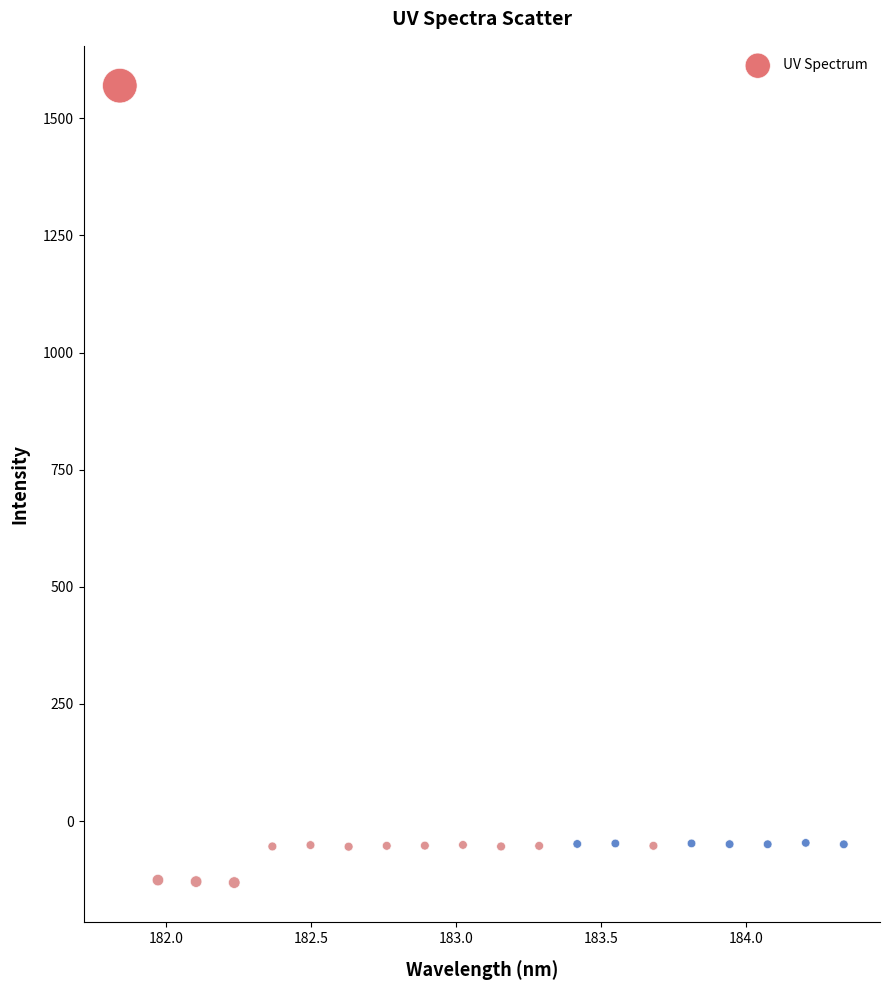

What is the range of X values (max minus min)?

2.5